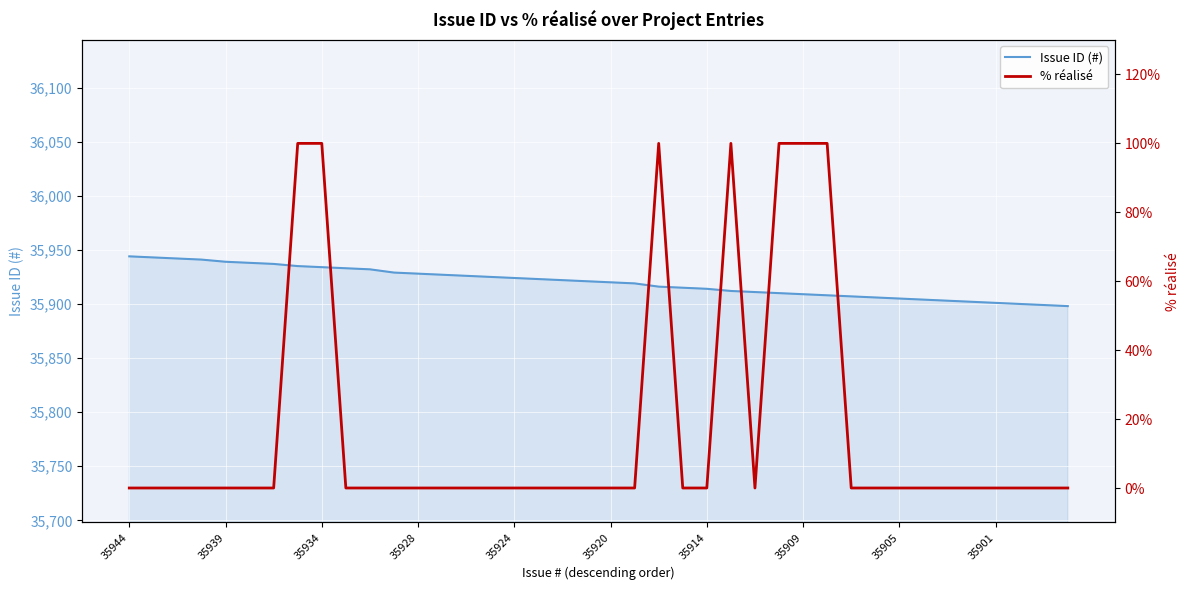

Is the value of % réalisé at 32 greater than the value of Issue ID (#) at 25?

No